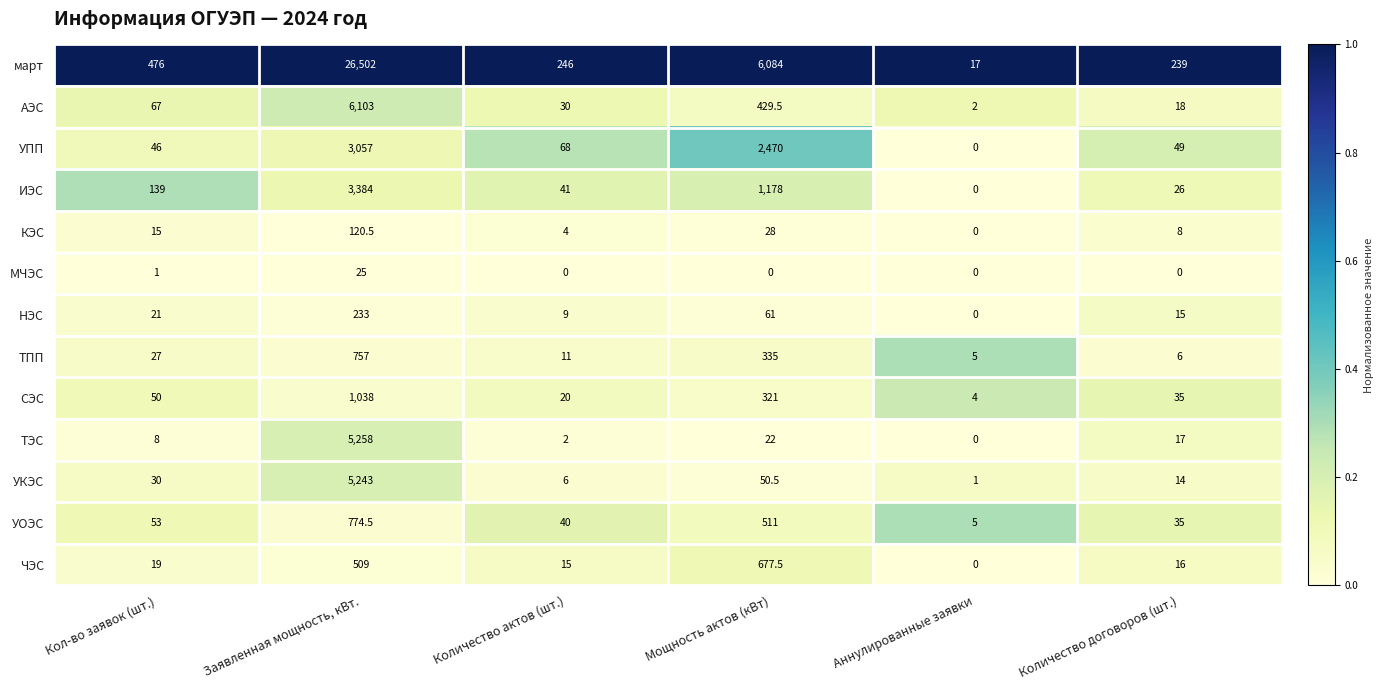

The март series shows 246.0 at Количество актов (шт.). True or false?

True